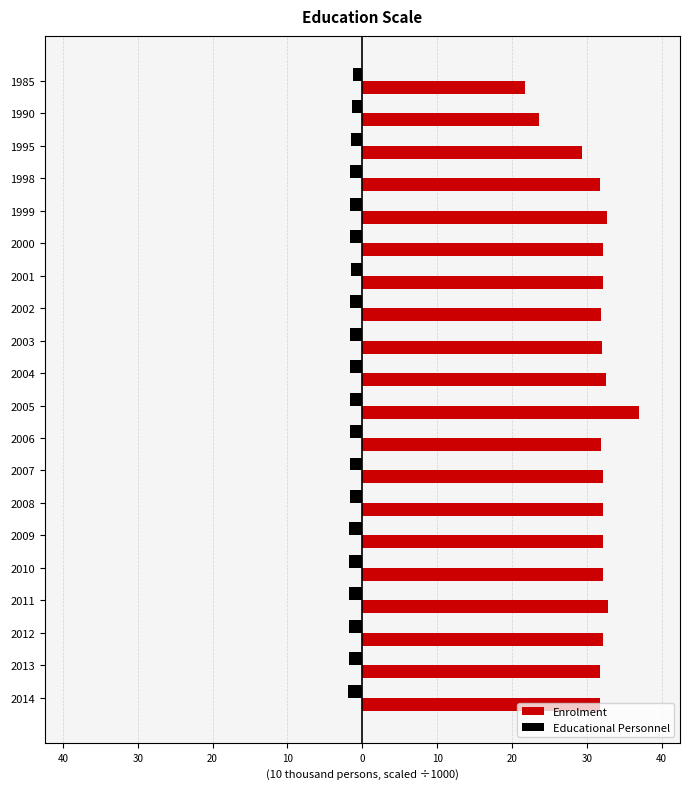

What are all the series names shown in the legend?

Enrolment, Educational Personnel